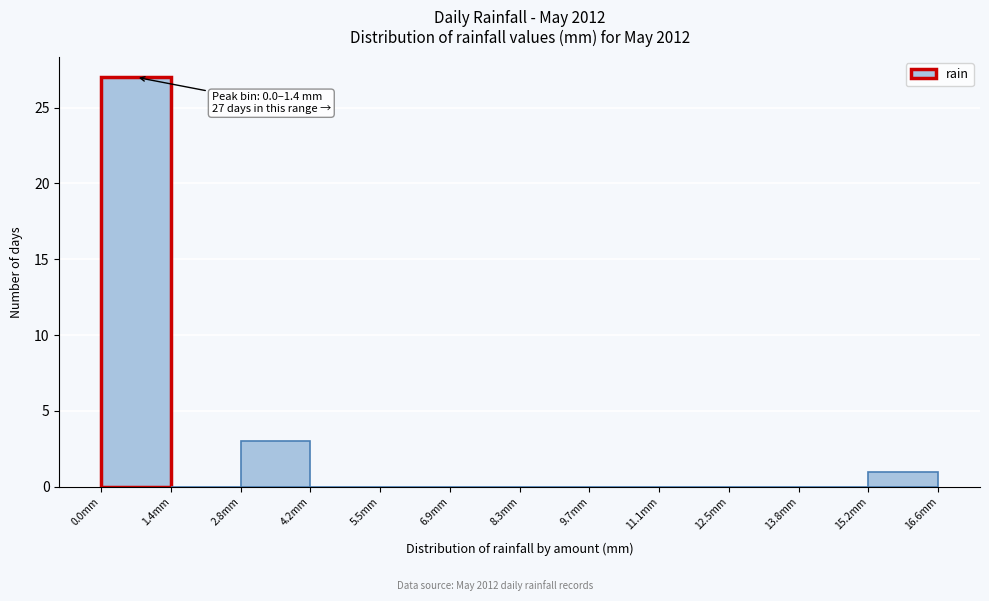

Which range on the x-axis has the tallest bar?

0.0 to 1.4